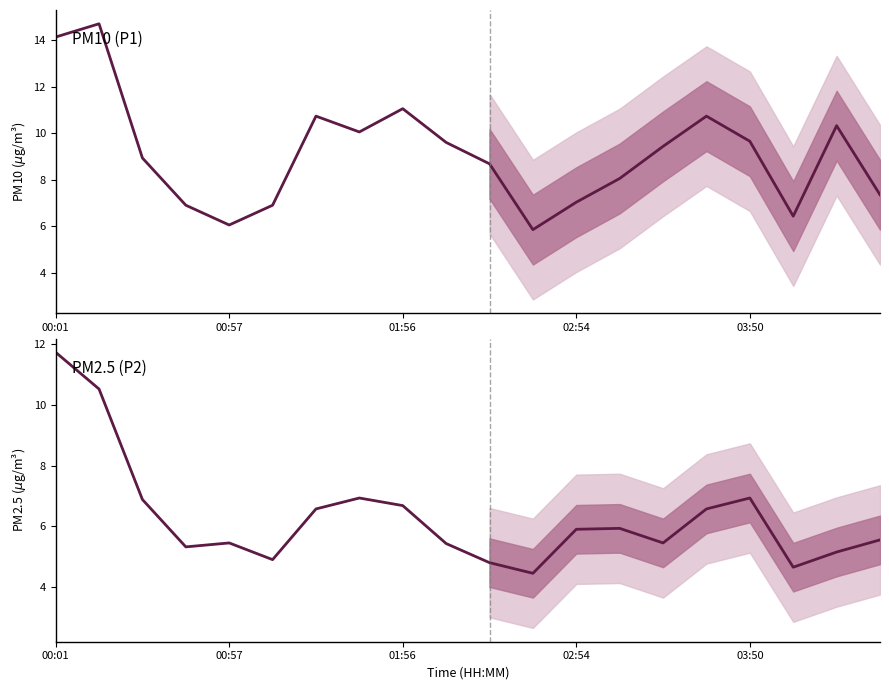

Reading left to right, extract all data points from this chart.

P1: 14.1	14.7	8.9	6.9	6.0	6.9	10.7	10.1	11.1	9.6	8.7	5.8	7.0	8.1	9.4	10.7	9.7	6.4	10.3	7.3
P2: 11.7	10.5	6.9	5.3	5.5	4.9	6.6	6.9	6.7	5.4	4.8	4.5	5.9	5.9	5.5	6.6	6.9	4.7	5.2	5.5